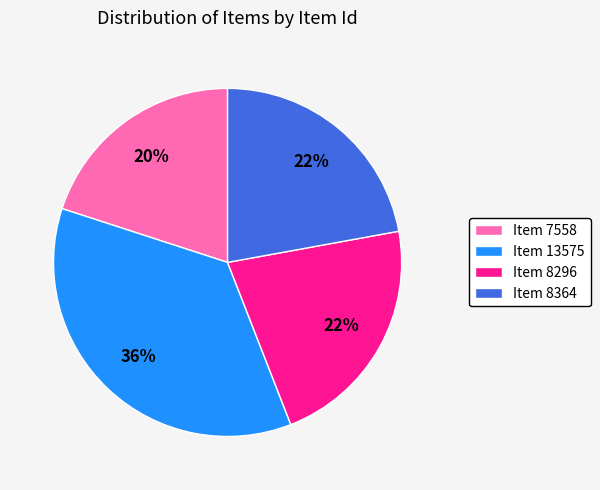

Which has a higher value, Item 8296 or Item 7558?

Item 8296